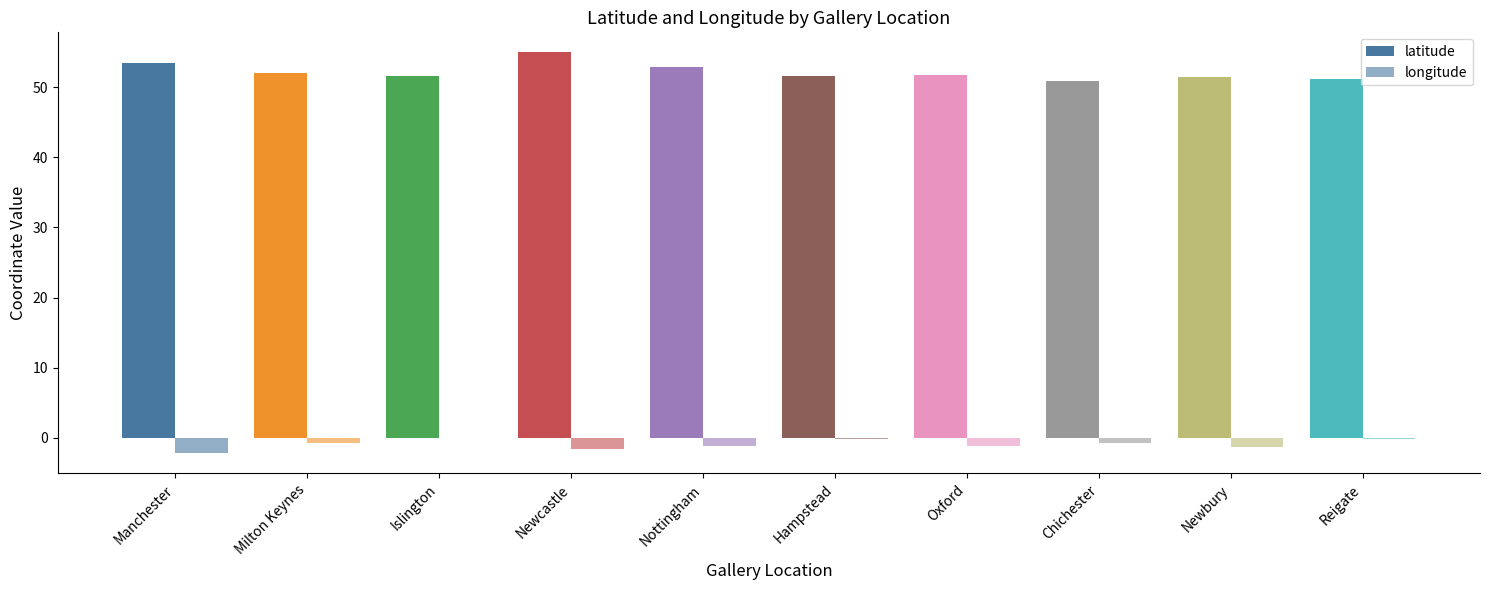

What is the average value of the latitude series?

52.2